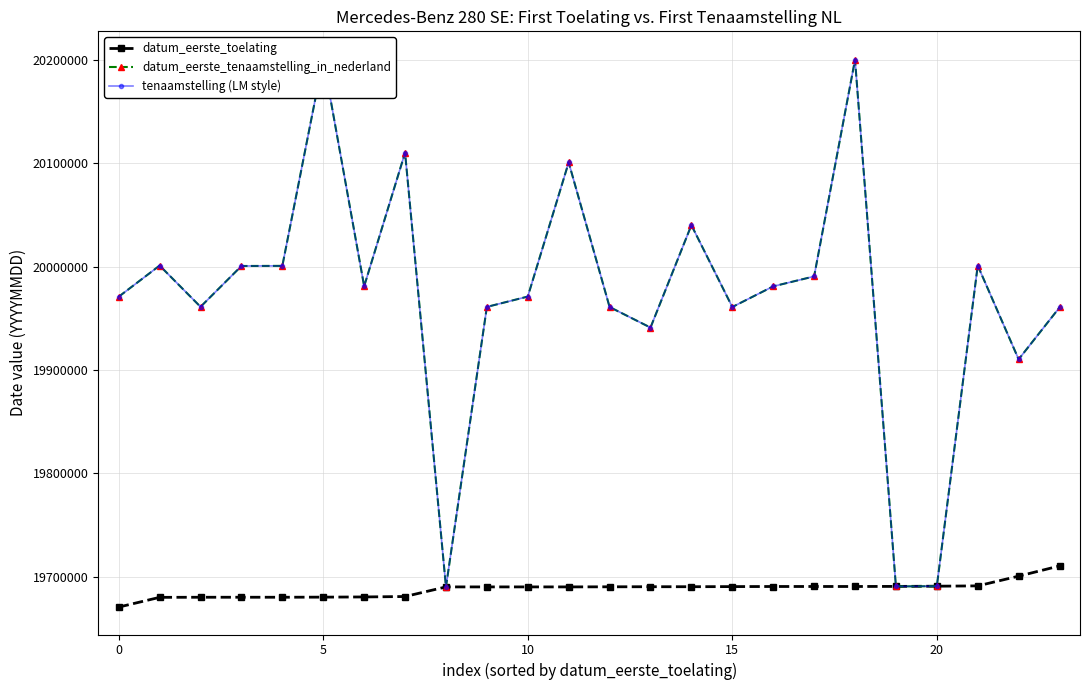

What is the lowest value of the datum_eerste_toelating series?

19670703